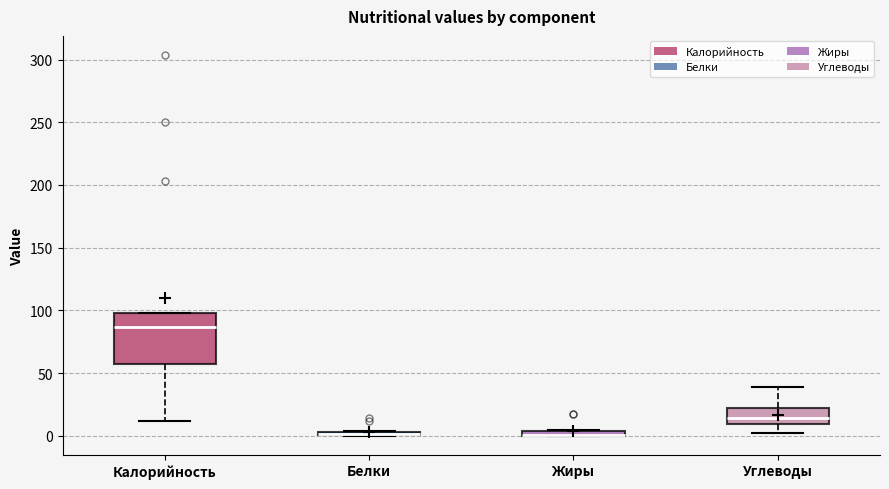

Which box is the tallest, from its lower edge to its upper edge?

Калорийность